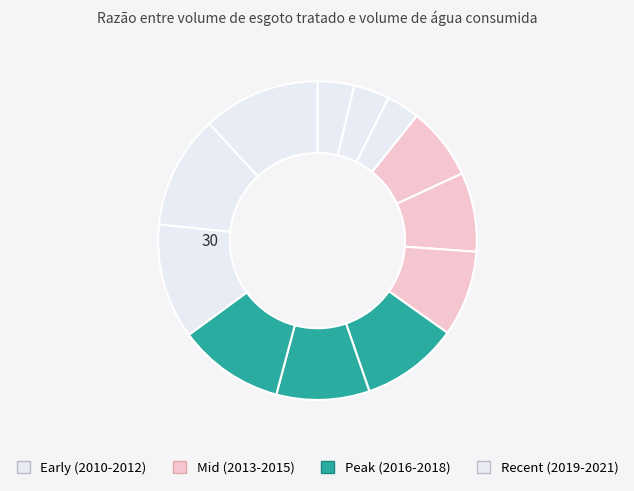

How many segments does this pie chart have?

12